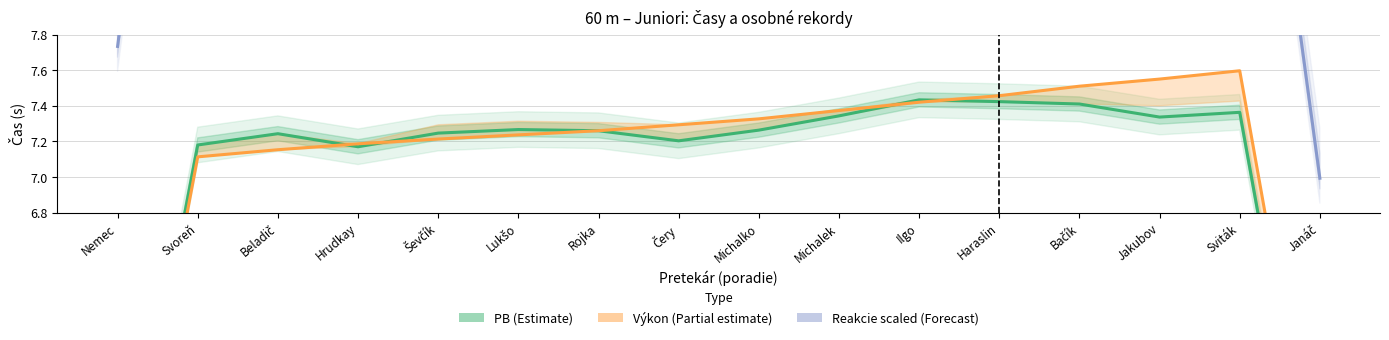

Which category has the lowest value in the Reakcie scaled (Forecast) series?

Janáč